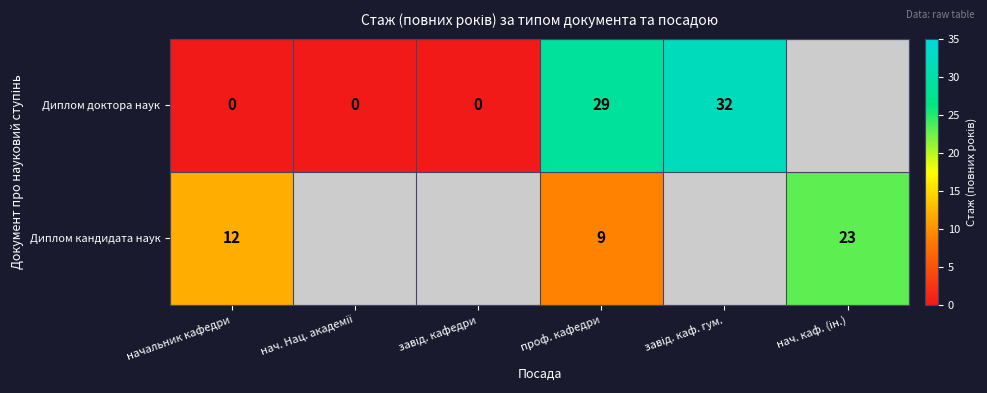

What is the spread (max minus min) of values at проф. кафедри?

20